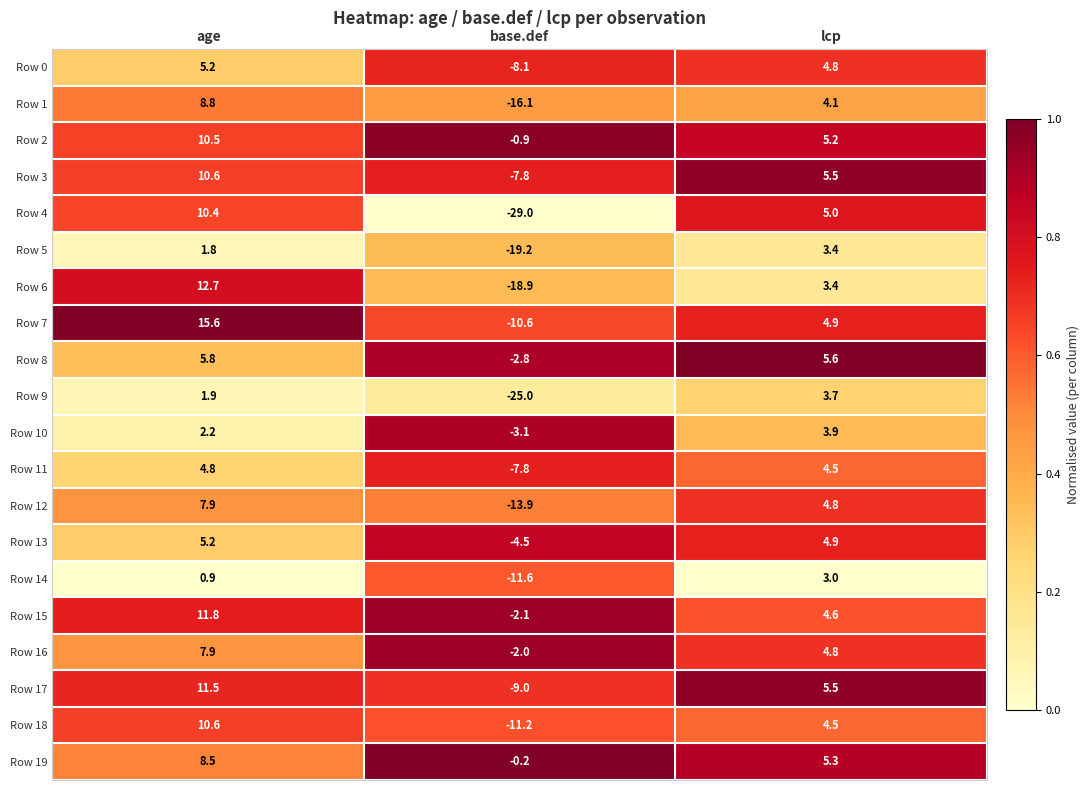

The Row 15 series shows -2.1 at base.def. True or false?

True